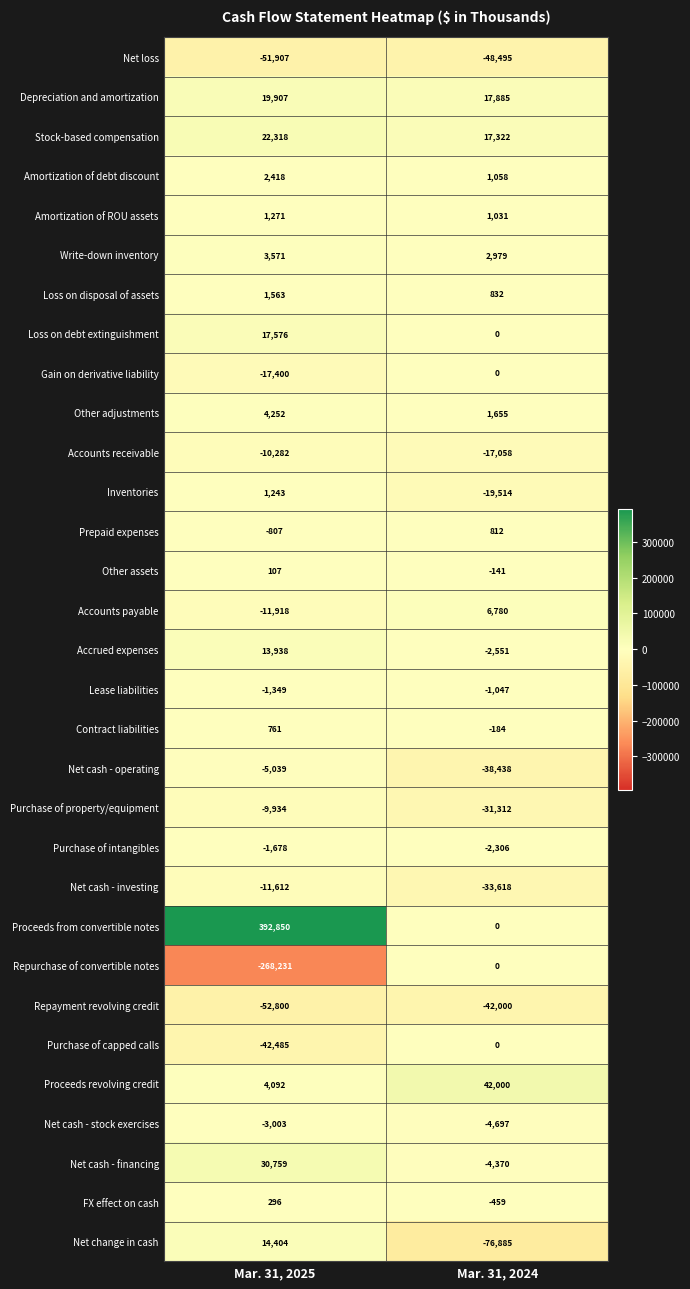

At which category is the sum across all series the highest?

Mar. 31, 2025